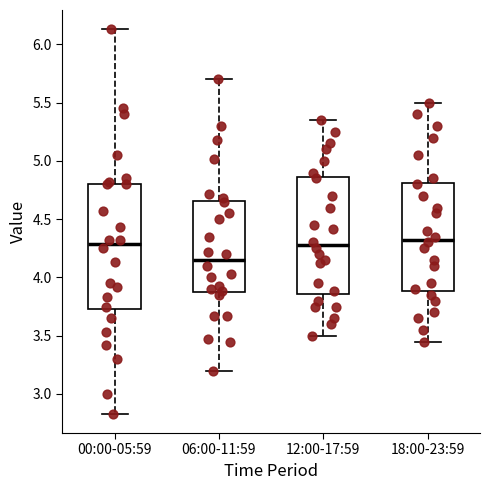

Comparing the boxes themselves (not the whiskers), which one is the tallest?

00:00-05:59